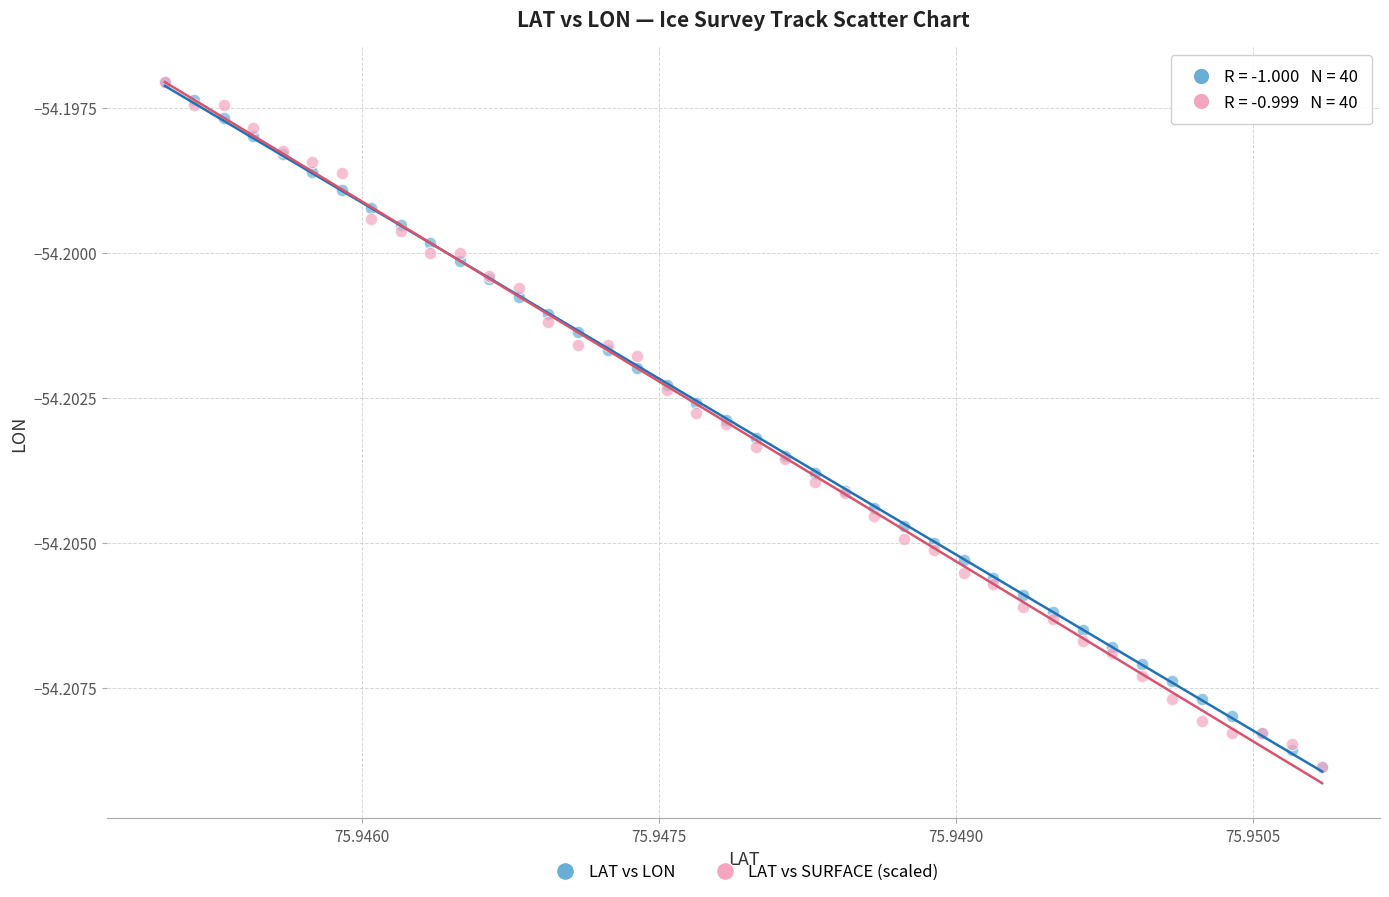

What are all the series names shown in the legend?

LAT vs LON, LAT vs SURFACE (scaled)